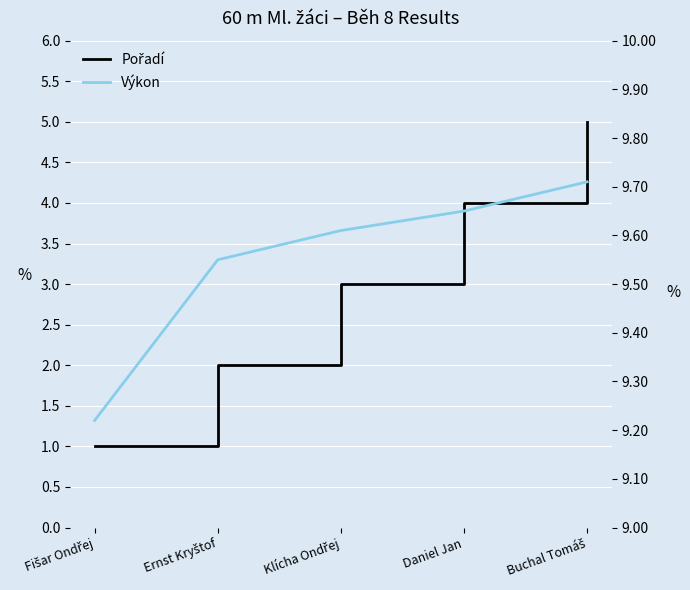

How many data points does each series have?

5